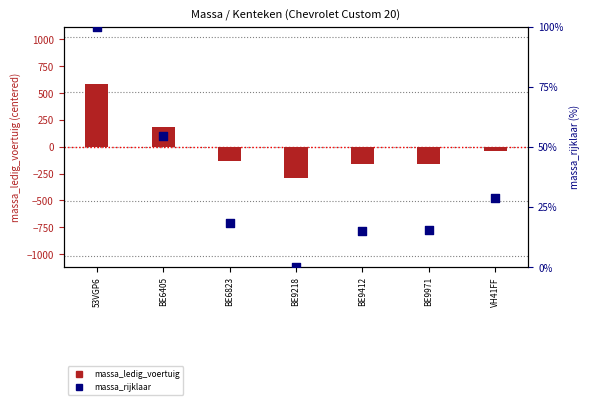

At which category is the sum across all series the highest?

53VGP6